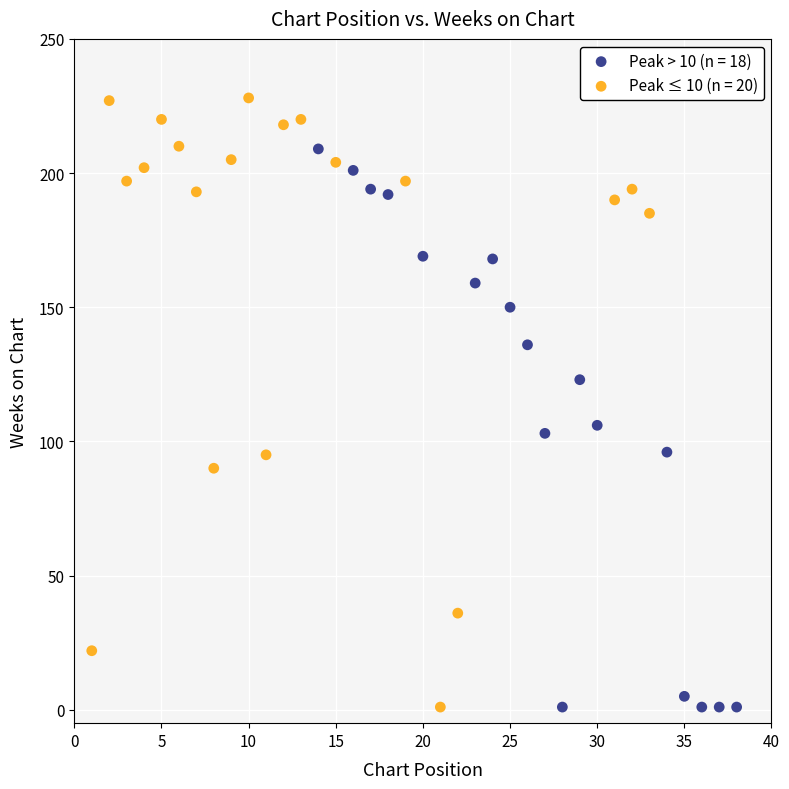

Which series contains the highest Y value?

Peak ≤ 10 (n = 20)